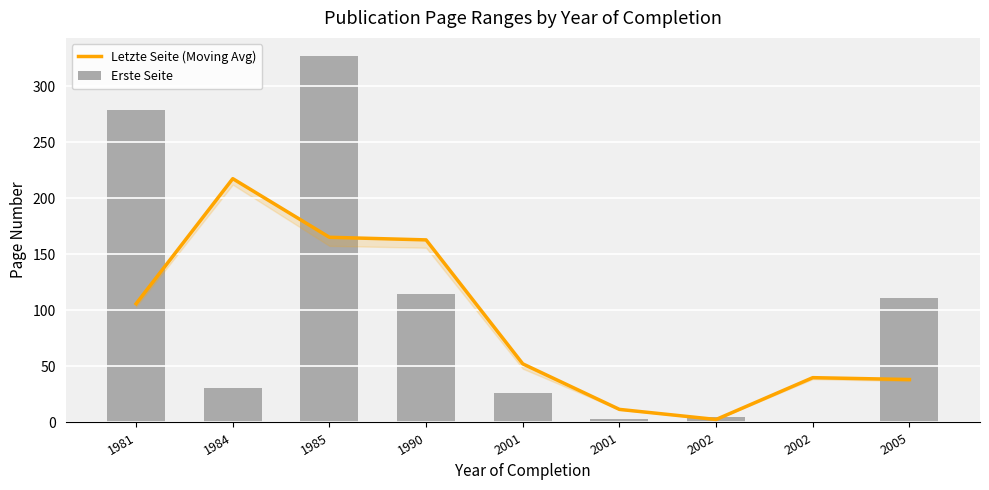

What is the sum of all Erste Seite values?

897.0